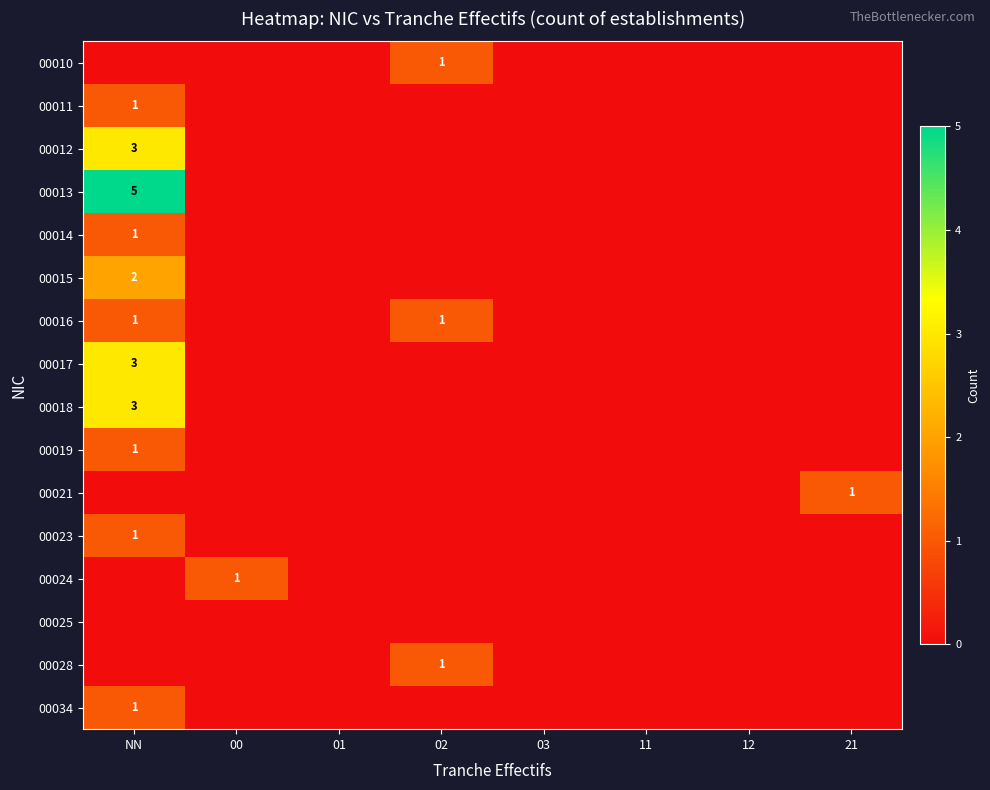

List the series in order of their peak value, lowest first.

00025, 00010, 00011, 00014, 00016, 00019, 00021, 00023, 00024, 00028, 00034, 00015, 00012, 00017, 00018, 00013